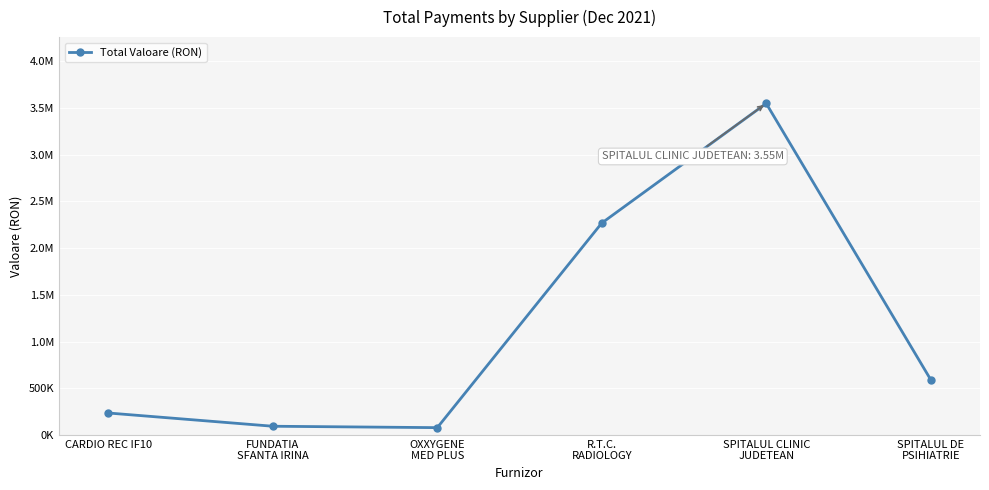

What is the greatest value displayed?

3549585.7